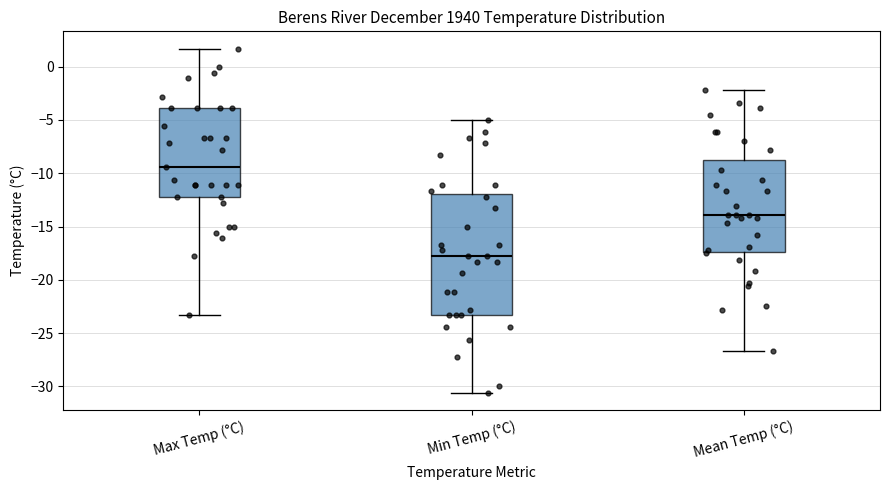

Which box is the tallest, from its lower edge to its upper edge?

Min Temp (°C)